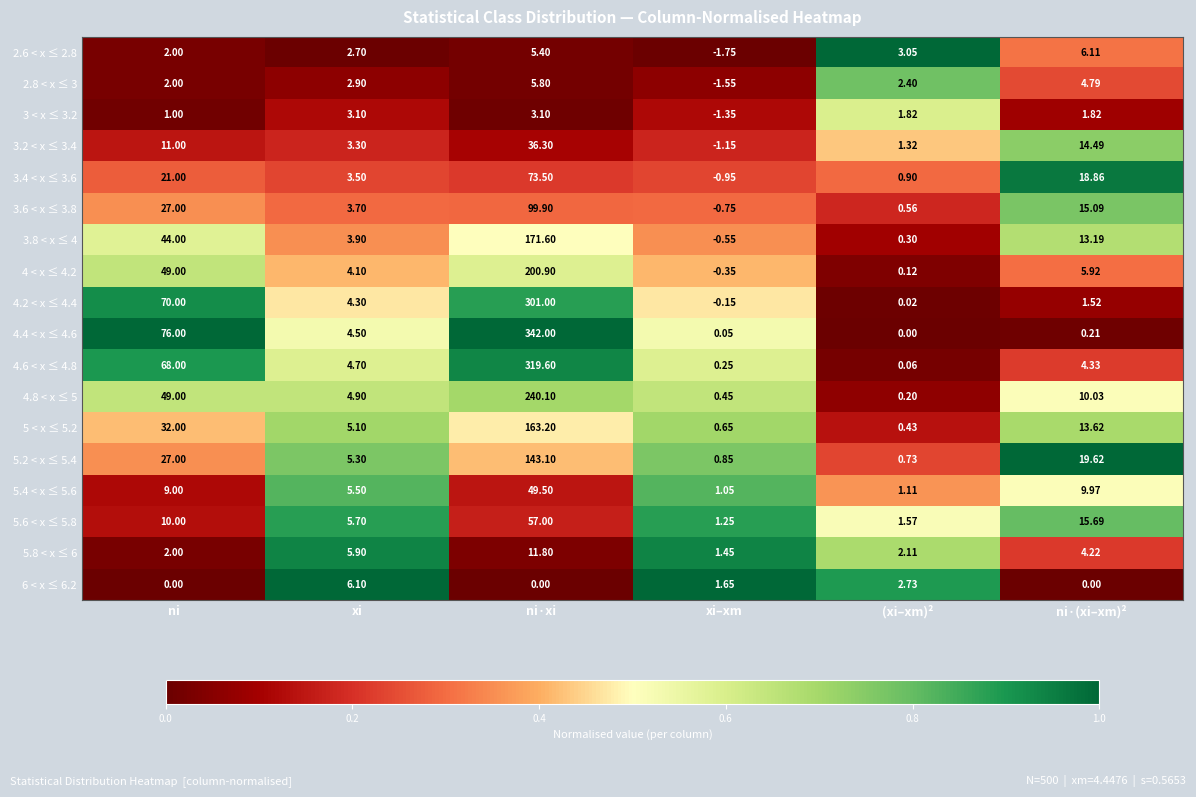

Count the number of categories in the chart.

6